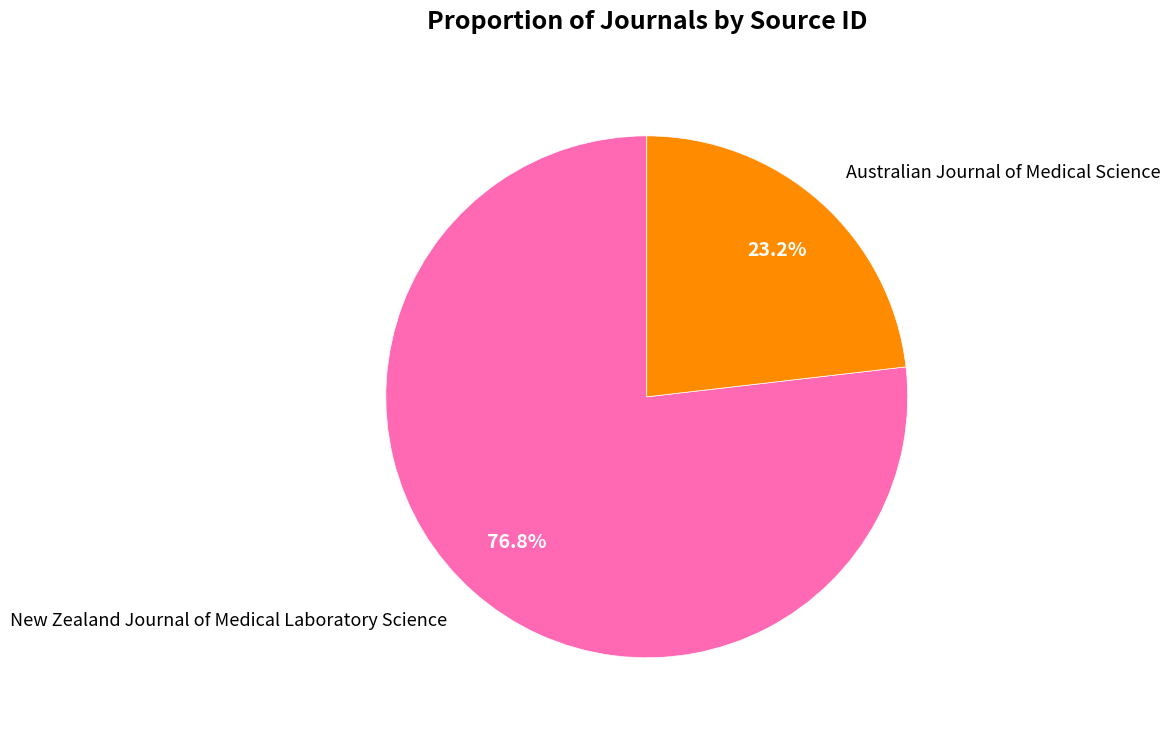

To the nearest percent, what is the difference between the largest and smallest slice percentages?

54%